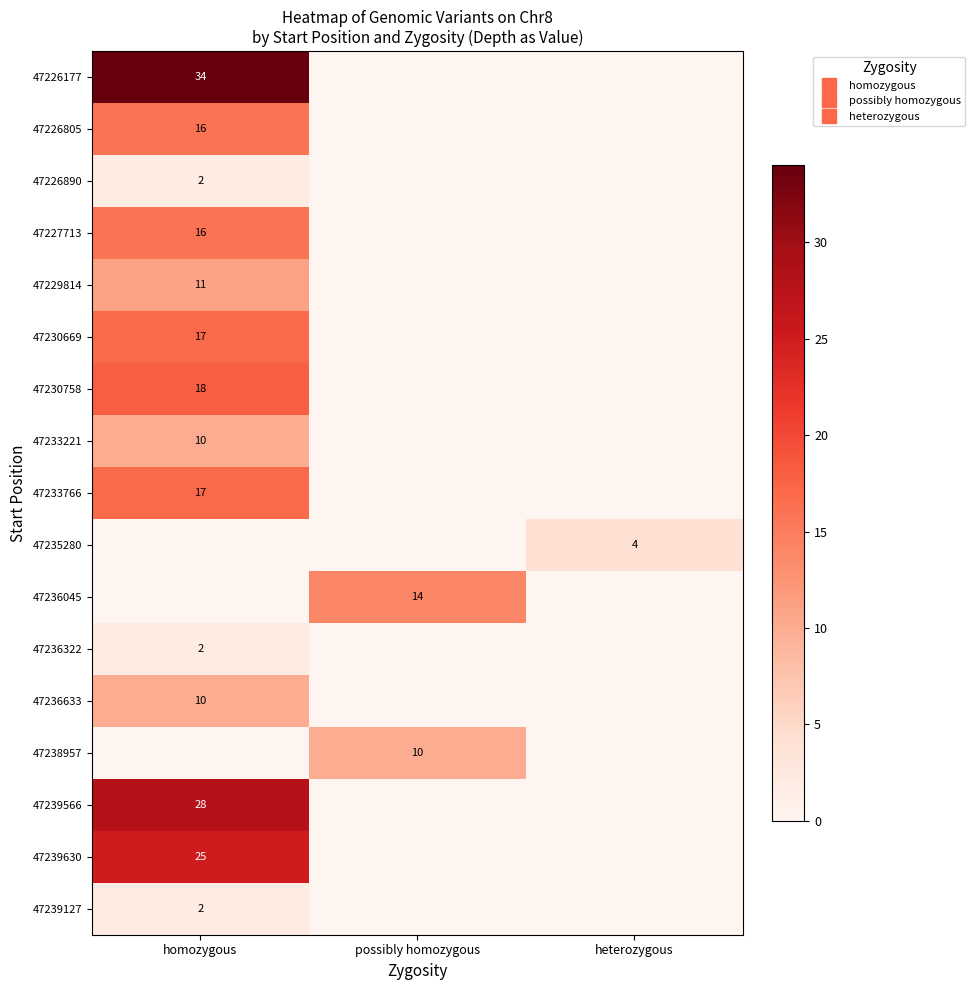

Is it true that 47235280 equals -1 at homozygous?

False